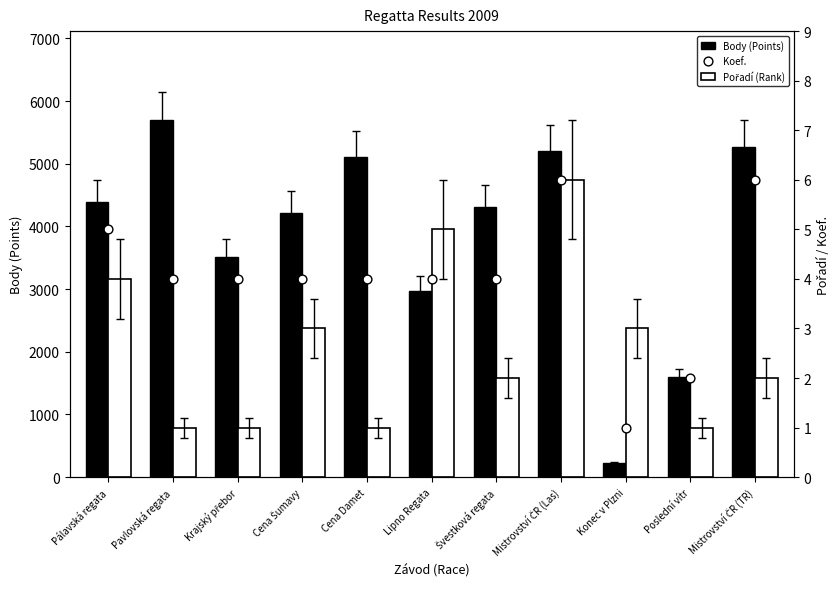

Which series reaches the maximum Y coordinate?

Body (Points)